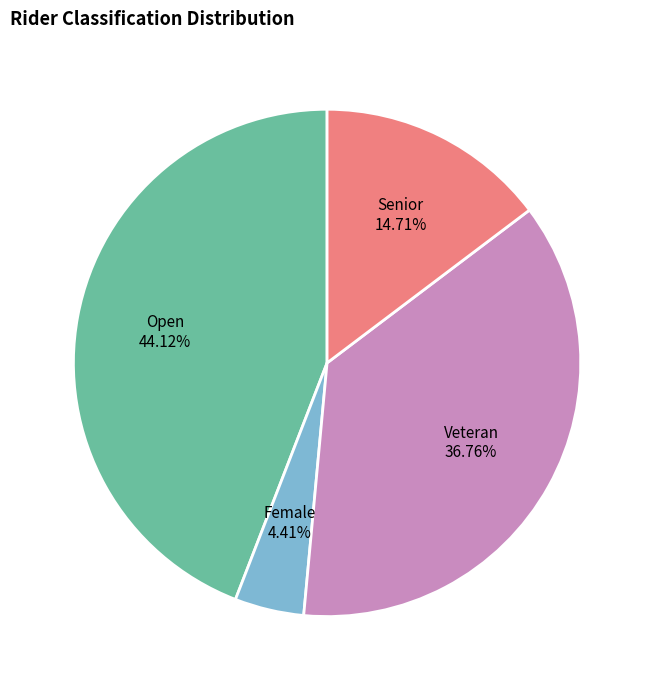

What is the ratio of the value at Open 44.12% to the value at Female 4.41%?

10.0